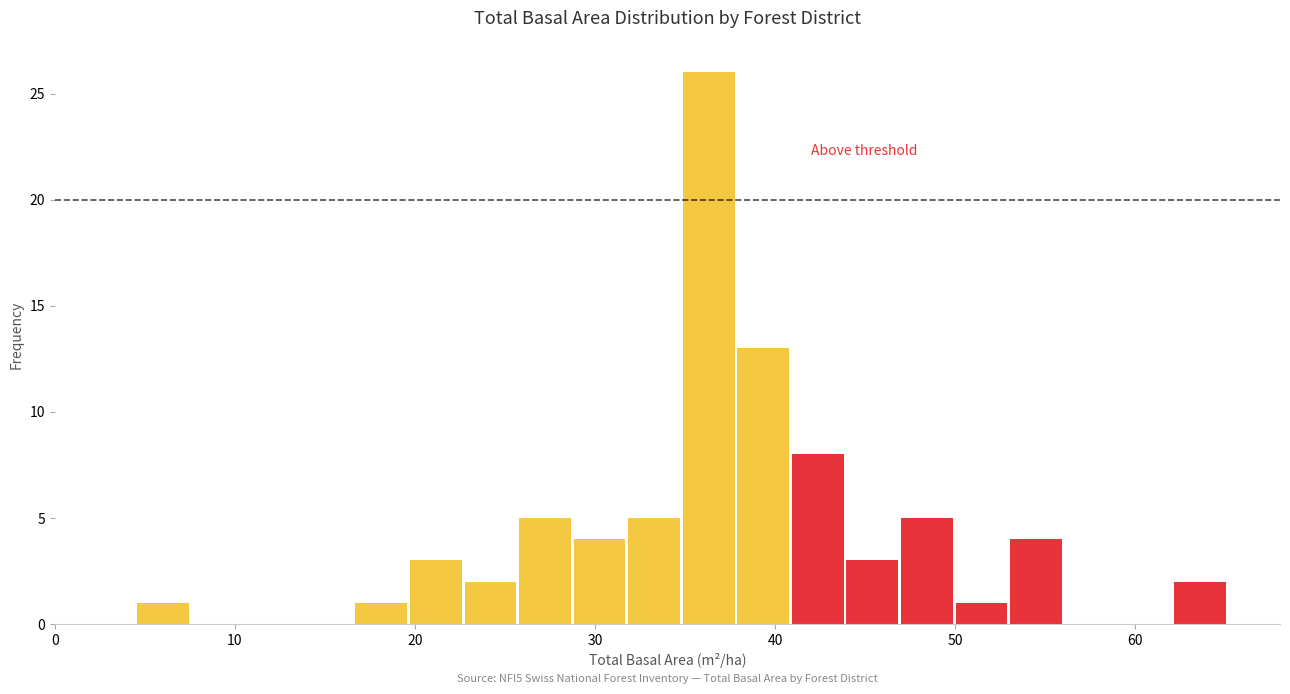

Around what value on the x-axis is the tallest bar? Give the approximate position of its centre, as read against the axis.

36